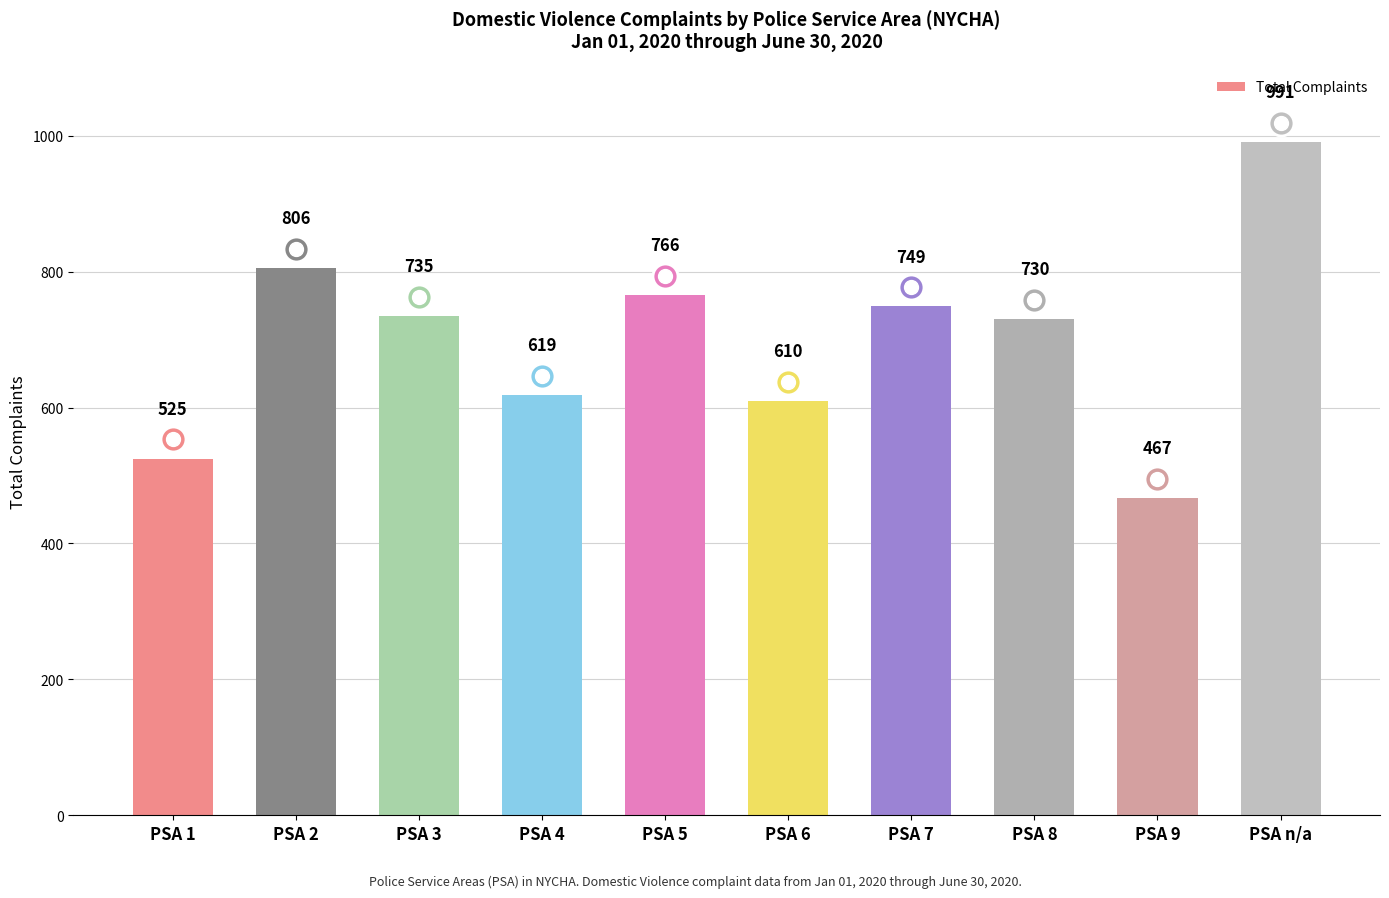

List the labels in order of value, smallest first.

PSA 9, PSA 1, PSA 6, PSA 4, PSA 8, PSA 3, PSA 7, PSA 5, PSA 2, PSA n/a